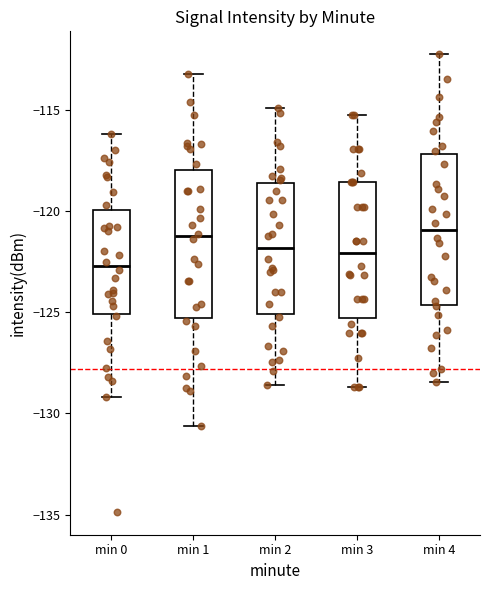

Reading left to right, transcribe this box plot: for each box, give where its median line is, the range the box spans, and where its two whiskers end, as read against the y-axis. The values are not printed on the chart, so give them approximately, as read against the axis.

min 0: median -122.5, box -125.0 to -120.0, whiskers -129.0 to -116.0
min 1: median -121.0, box -125.5 to -118.0, whiskers -130.5 to -113.0
min 2: median -122.0, box -125.0 to -118.5, whiskers -128.5 to -115.0
min 3: median -122.0, box -125.5 to -118.5, whiskers -128.5 to -115.0
min 4: median -121.0, box -124.5 to -117.0, whiskers -128.5 to -112.0